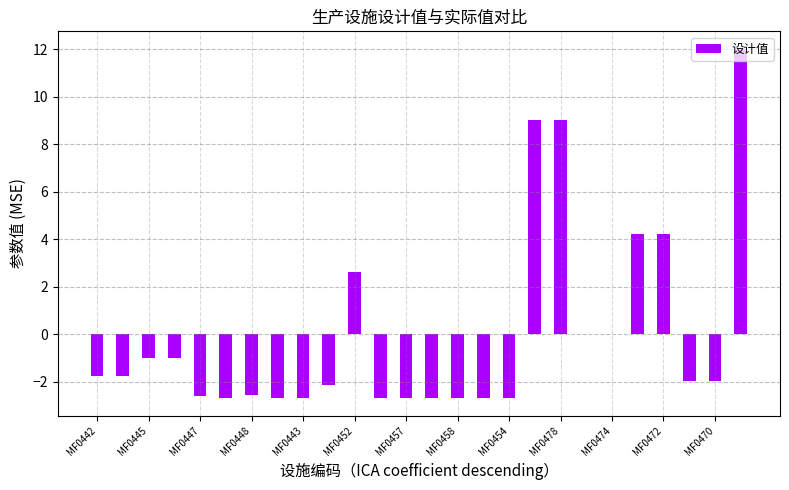

What is the greatest value displayed?

12.0